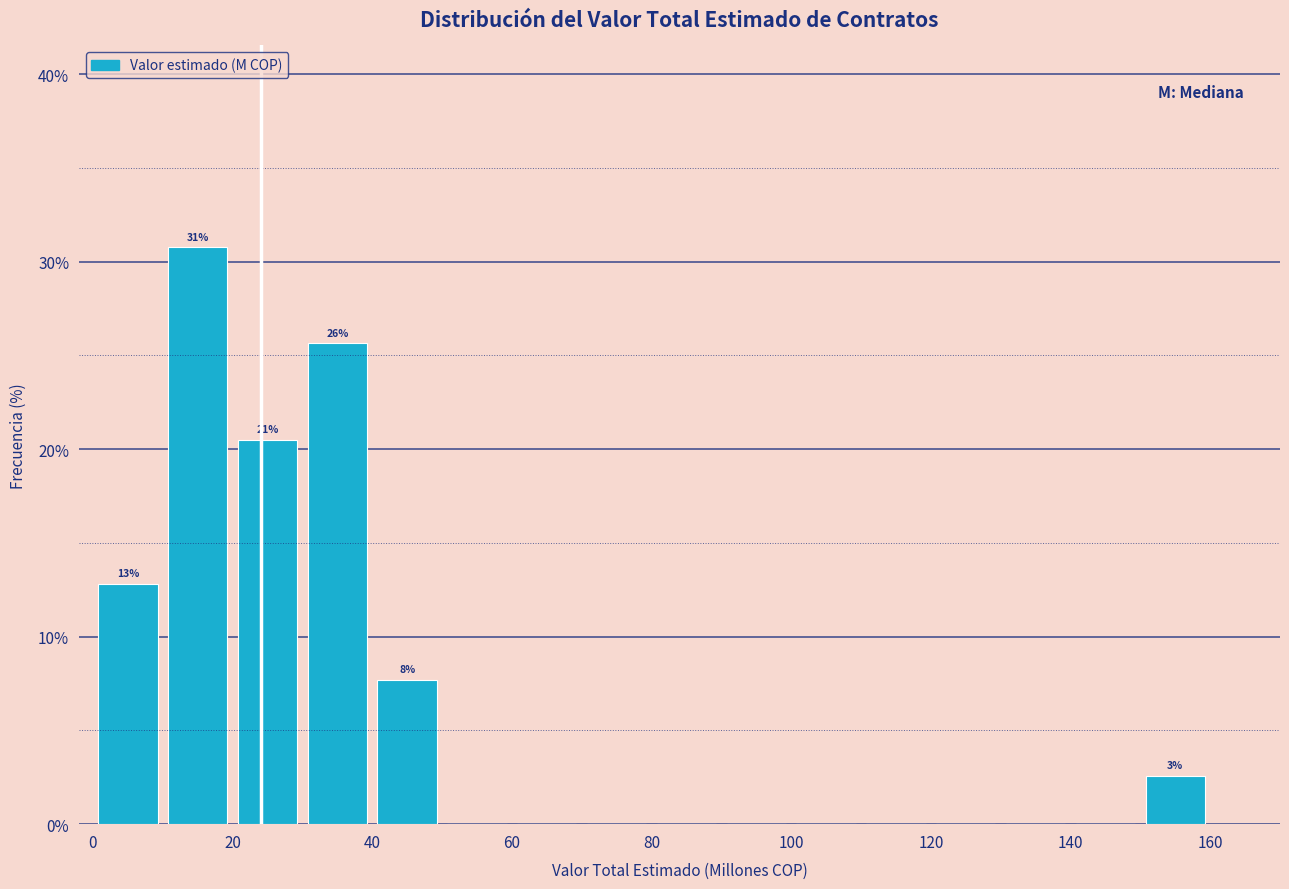

Which range on the x-axis has the tallest bar?

10 to 20